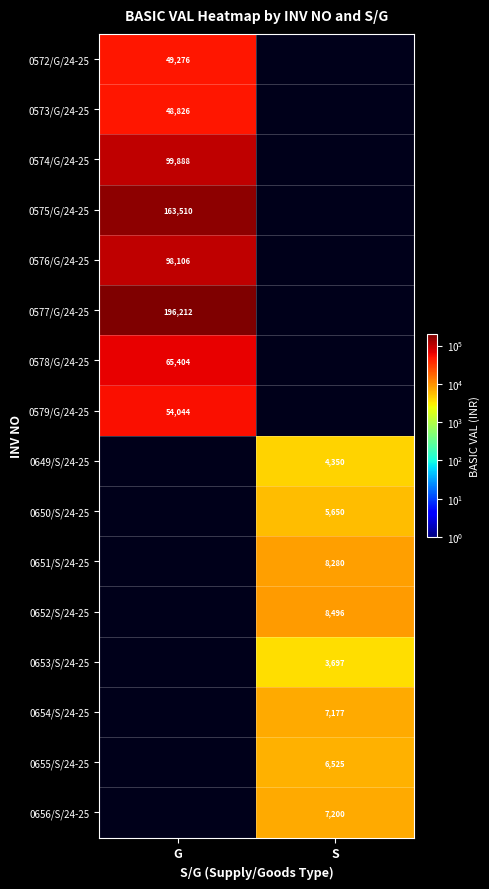

Is it true that 0654/S/24-25 equals 7177 at S?

True